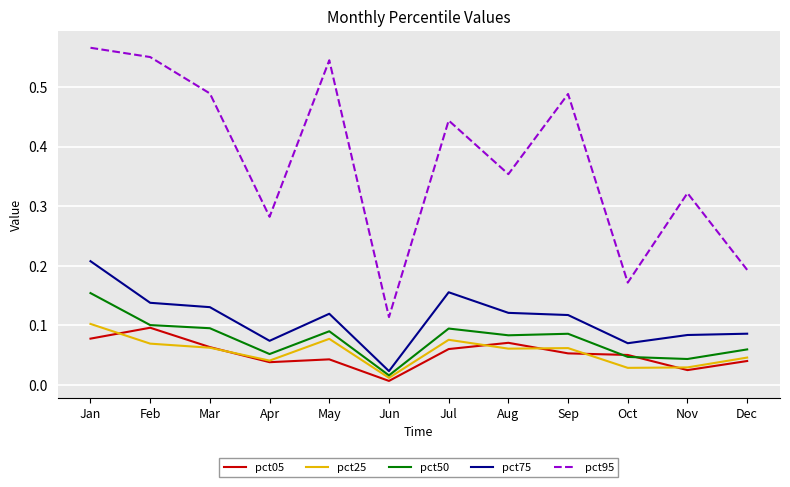

How many times do pct05 and pct25 cross each other?

6